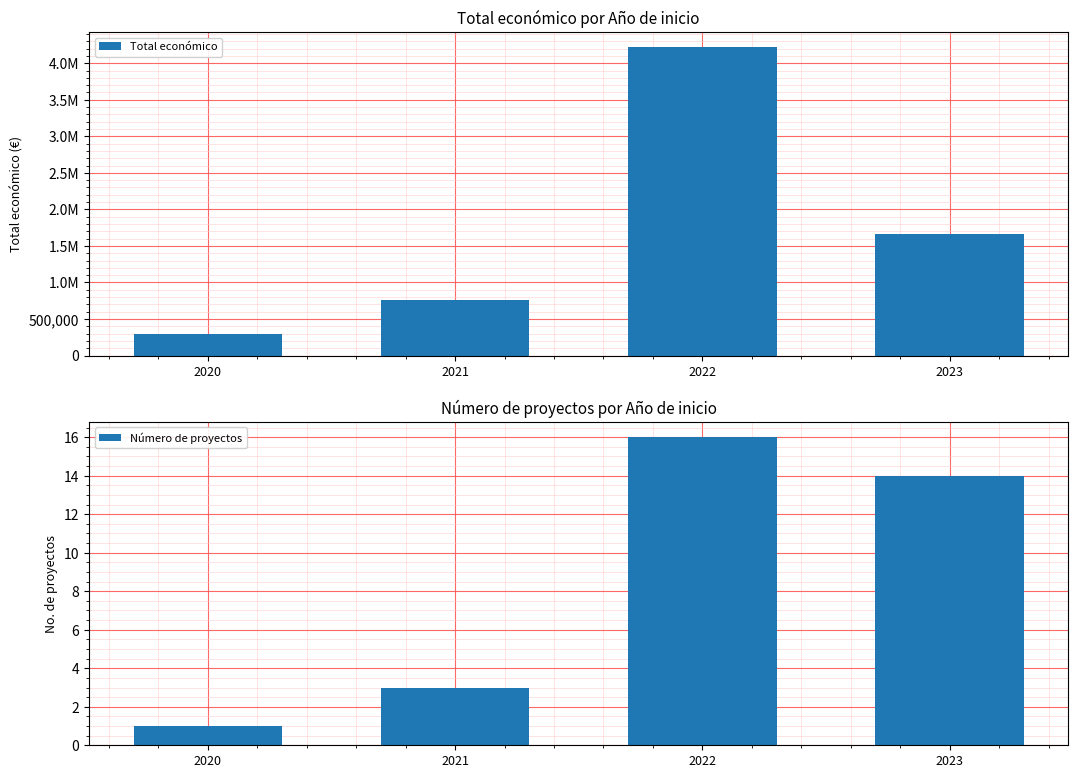

Count the Número de proyectos values in the range 3 to 16.

3